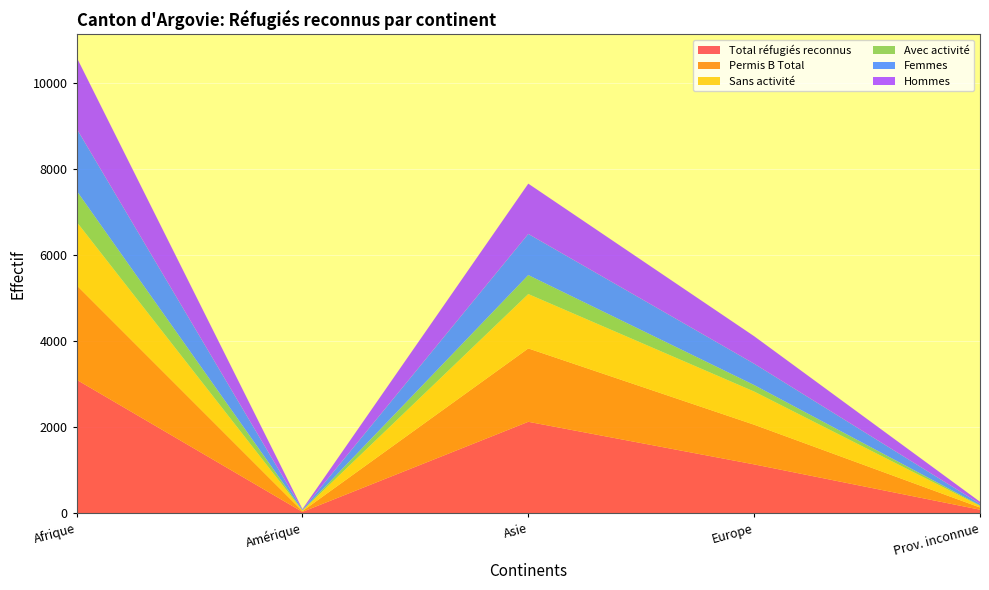

Reading right to left, what are all the values shown in this chart?

Total réfugiés reconnus: Prov. inconnue=82	Europe=1135	Asie=2125	Amérique=31	Afrique=3103
Permis B Total: Prov. inconnue=51	Europe=922	Asie=1705	Amérique=17	Afrique=2196
Sans activité: Prov. inconnue=38	Europe=771	Asie=1264	Amérique=13	Afrique=1474
Avec activité: Prov. inconnue=13	Europe=151	Asie=441	Amérique=4	Afrique=722
Femmes: Prov. inconnue=35	Europe=496	Asie=956	Amérique=16	Afrique=1446
Hommes: Prov. inconnue=47	Europe=639	Asie=1169	Amérique=15	Afrique=1657